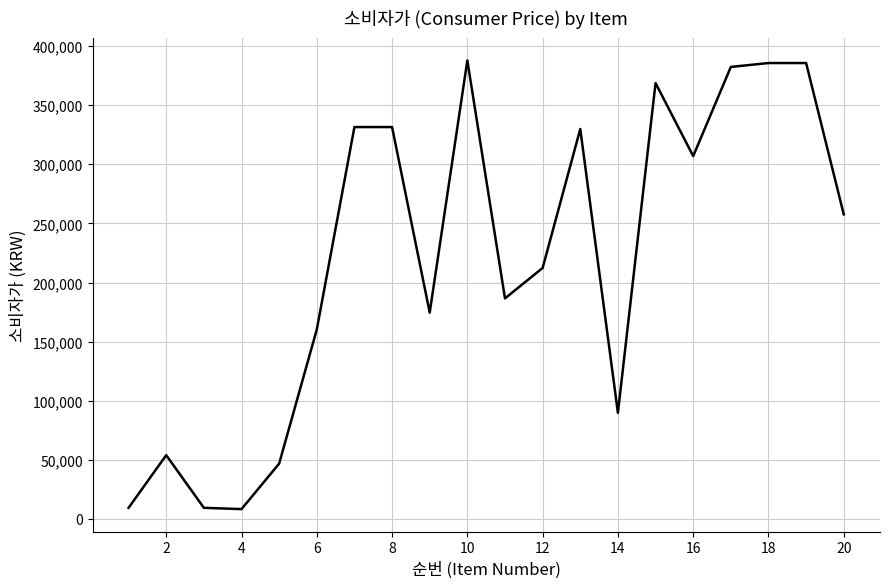

Count the number of categories in the chart.

20